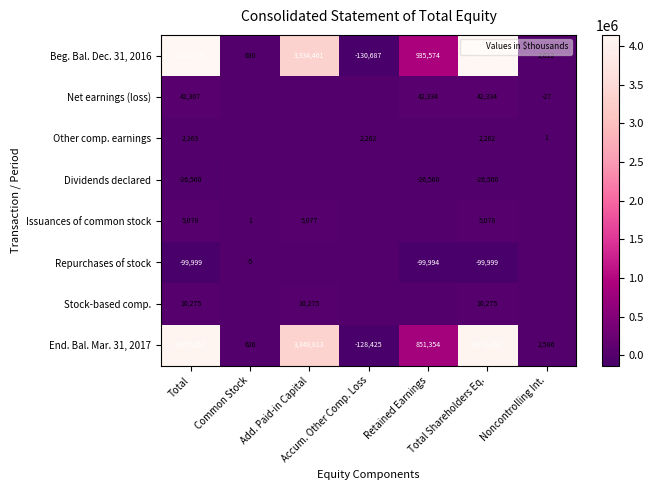

What is the lowest value of the Net earnings (loss) series?

-27